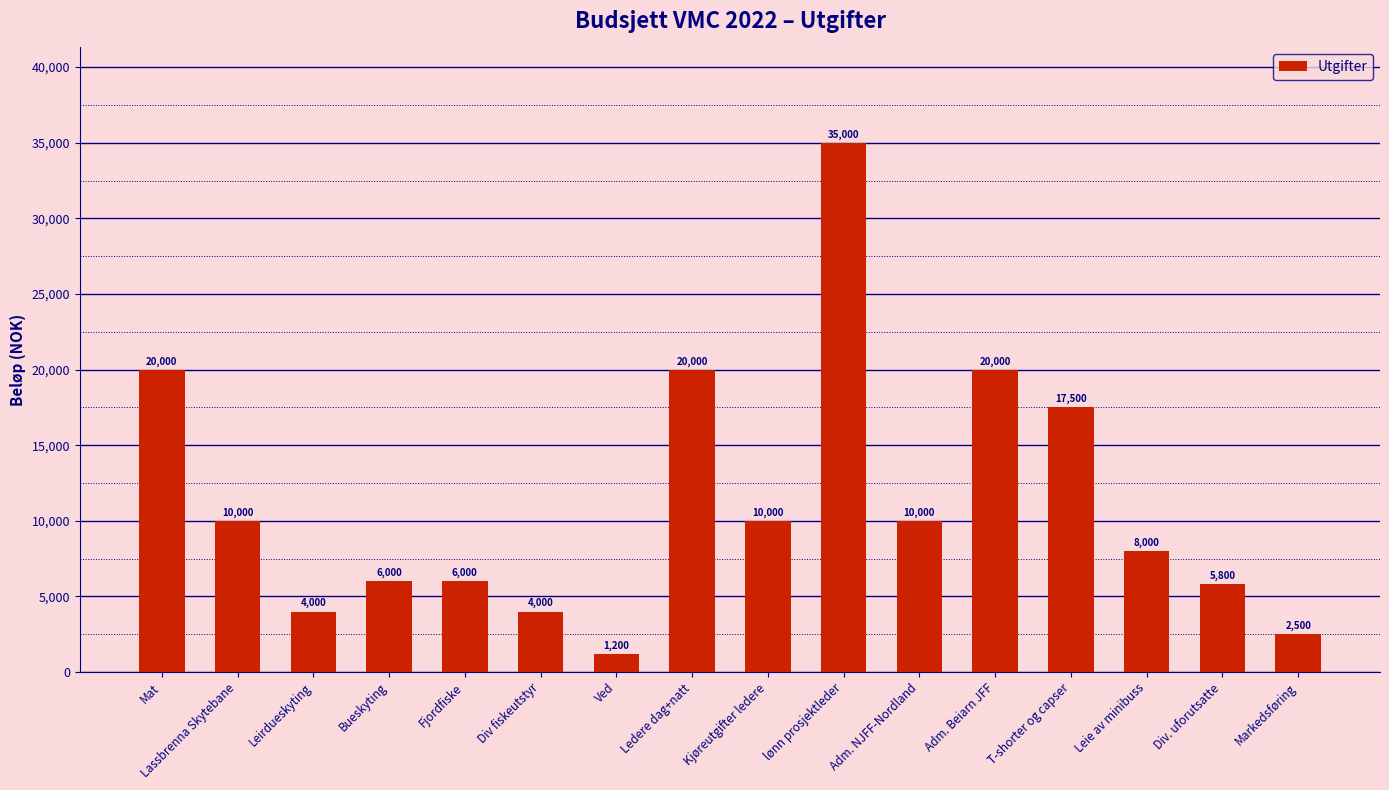

What is the label of the 1st bar from the left?

Mat